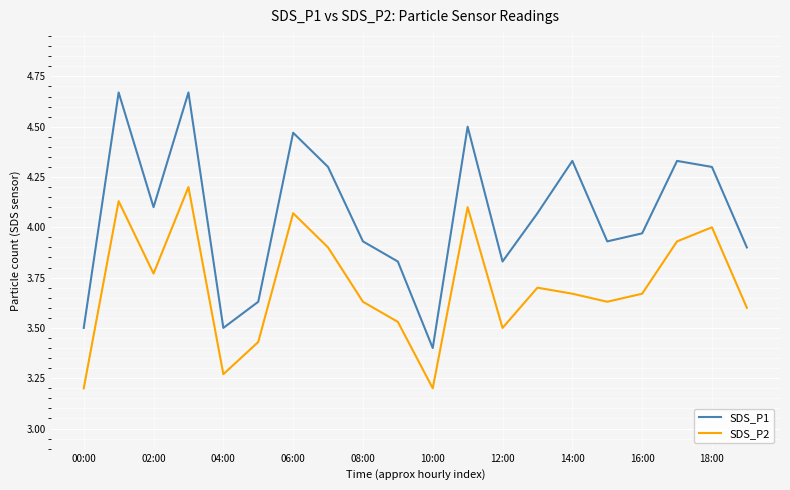

Which series has the widest spread of values?

SDS_P1